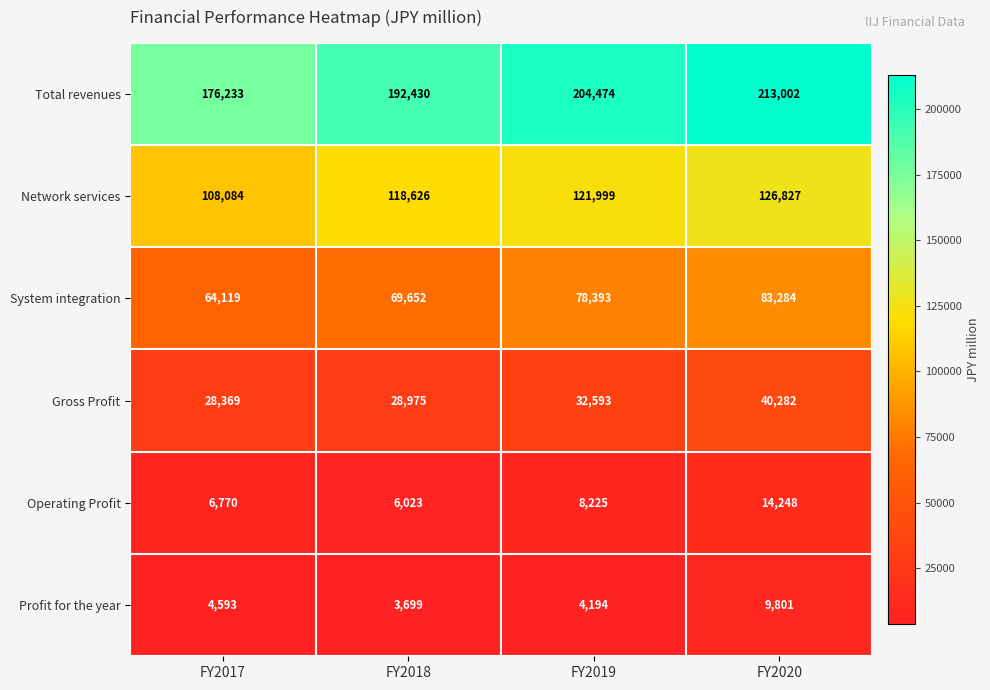

Read the Operating Profit value at FY2020, to the nearest 50.

14250